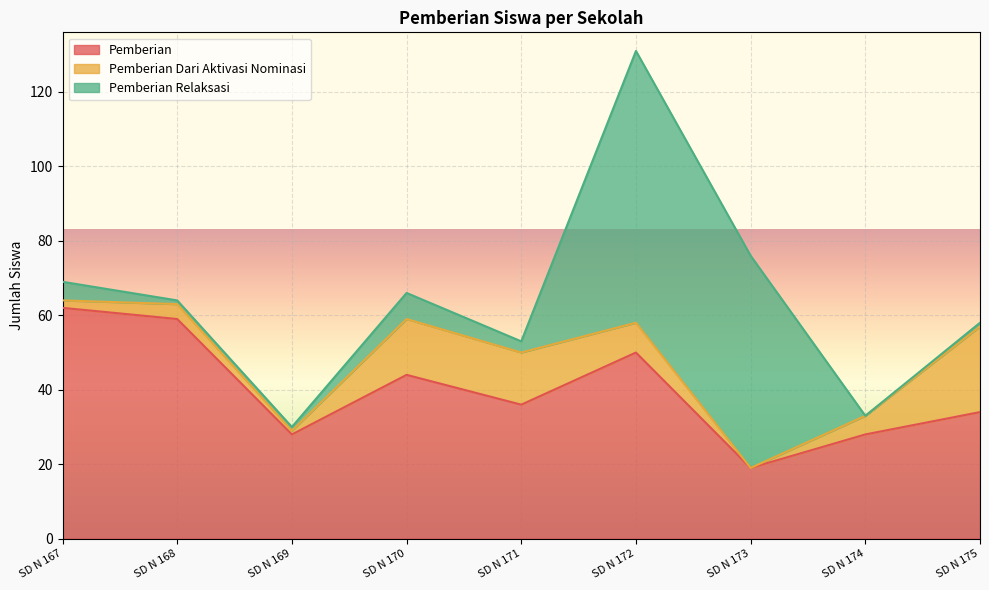

True or false: Pemberian and Pemberian Dari Aktivasi Nominasi intersect in this chart.

False